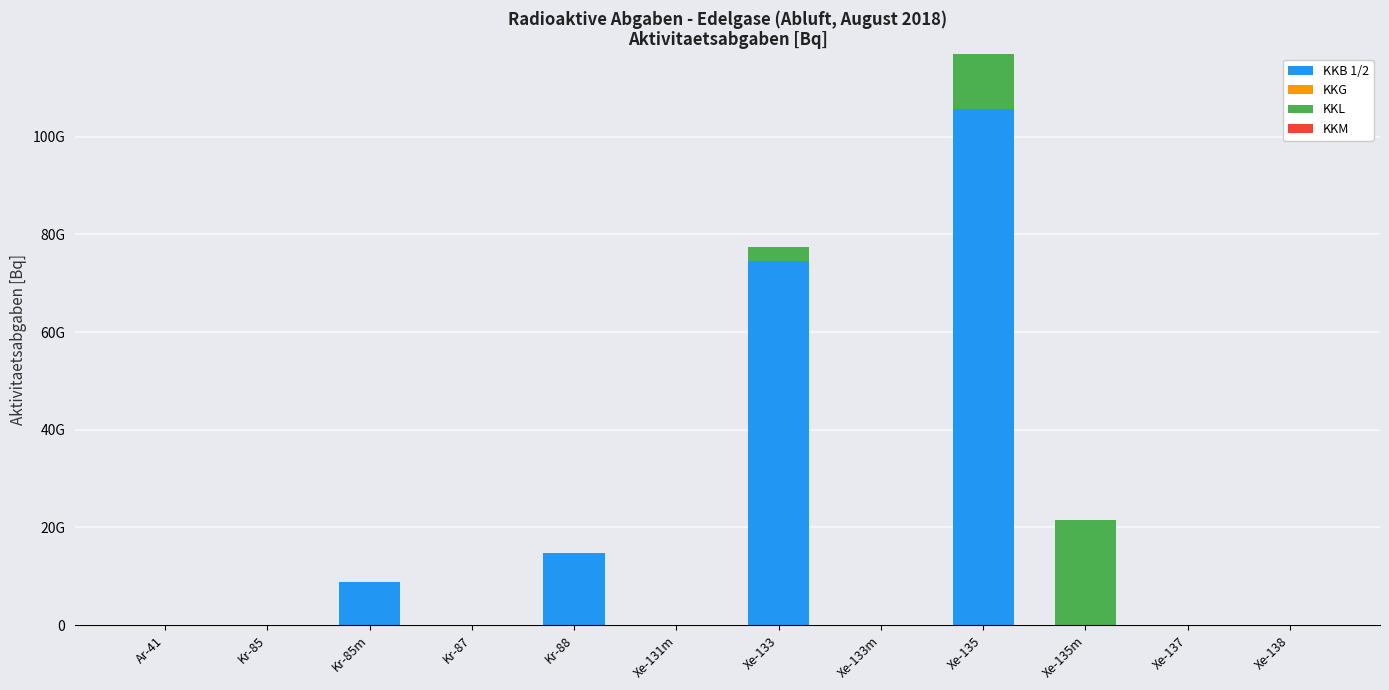

Are the bars grouped side by side (vs. stacked)?

No